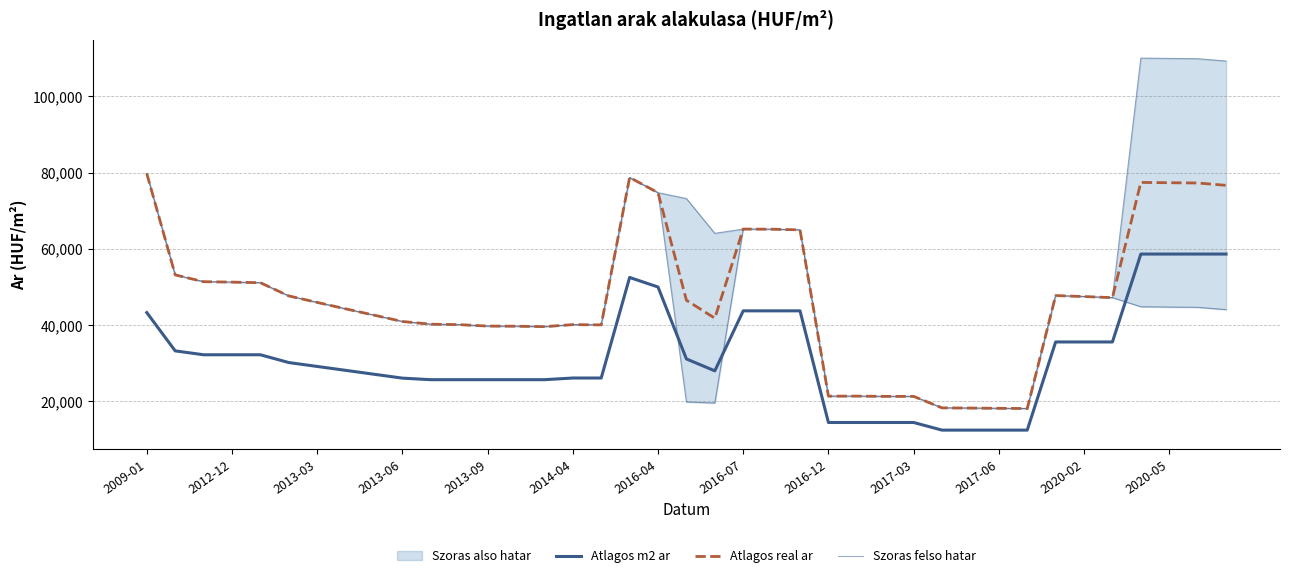

Is it true that Atlagos real ar equals 90632 at 2012-12?

False